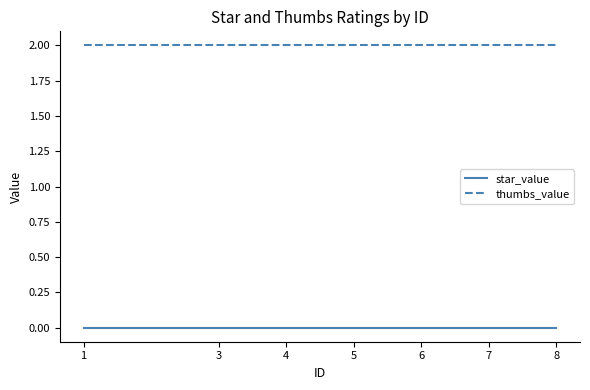

The value of thumbs_value at 3 is 1. True or false?

False